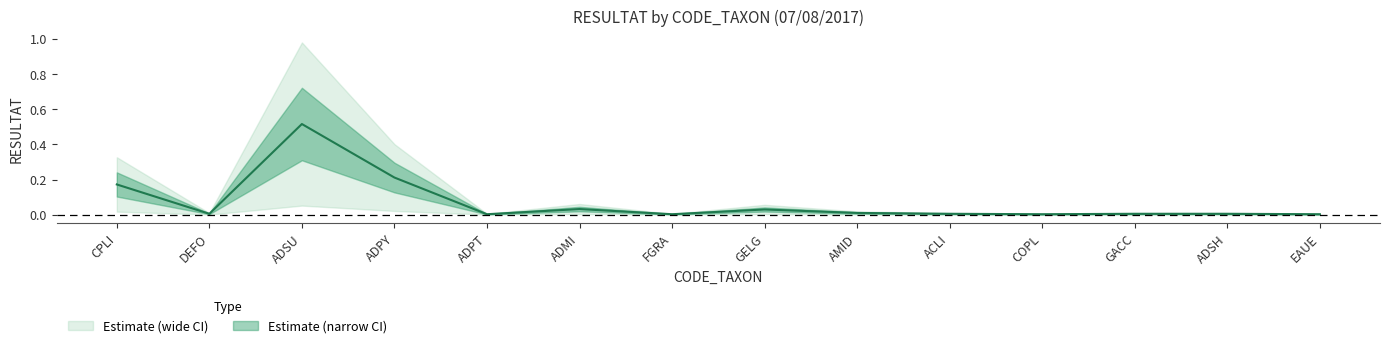

How many interior local valleys (lower than both neighbors) does the data have?

4